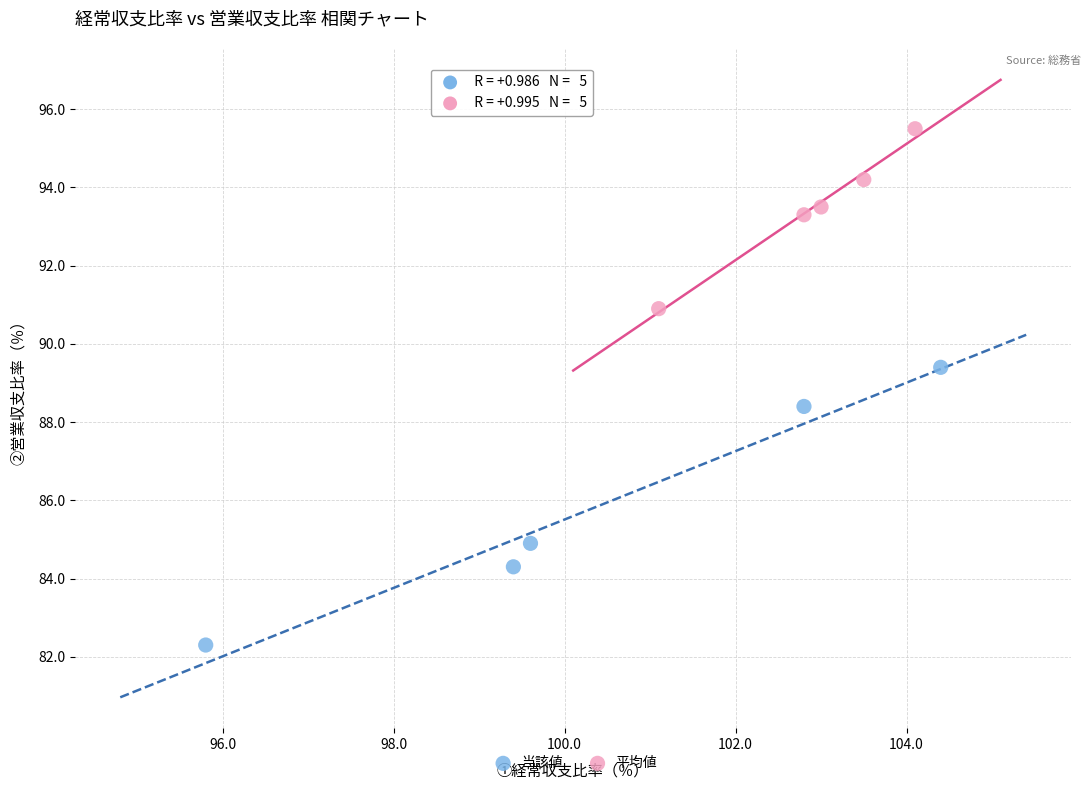

Which series reaches the maximum Y coordinate?

平均値